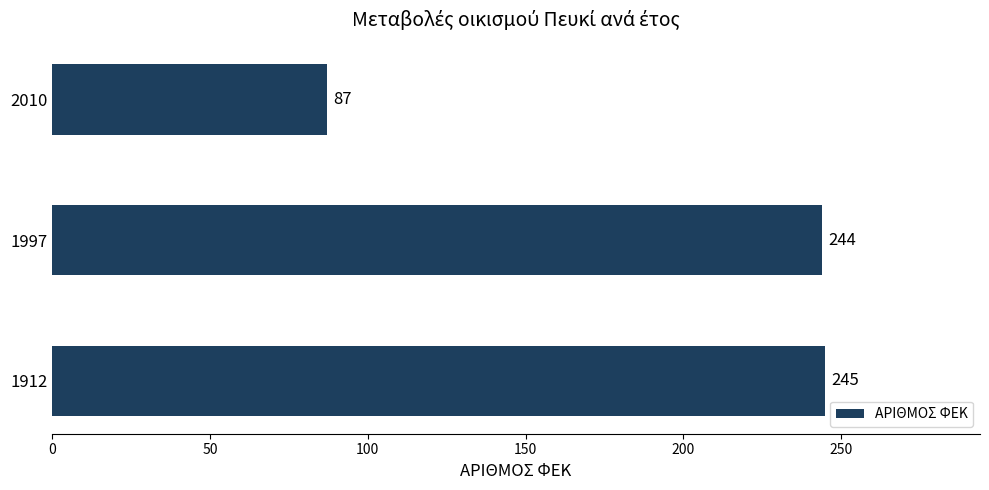

Rank the categories by value from lowest to highest.

2010, 1997, 1912